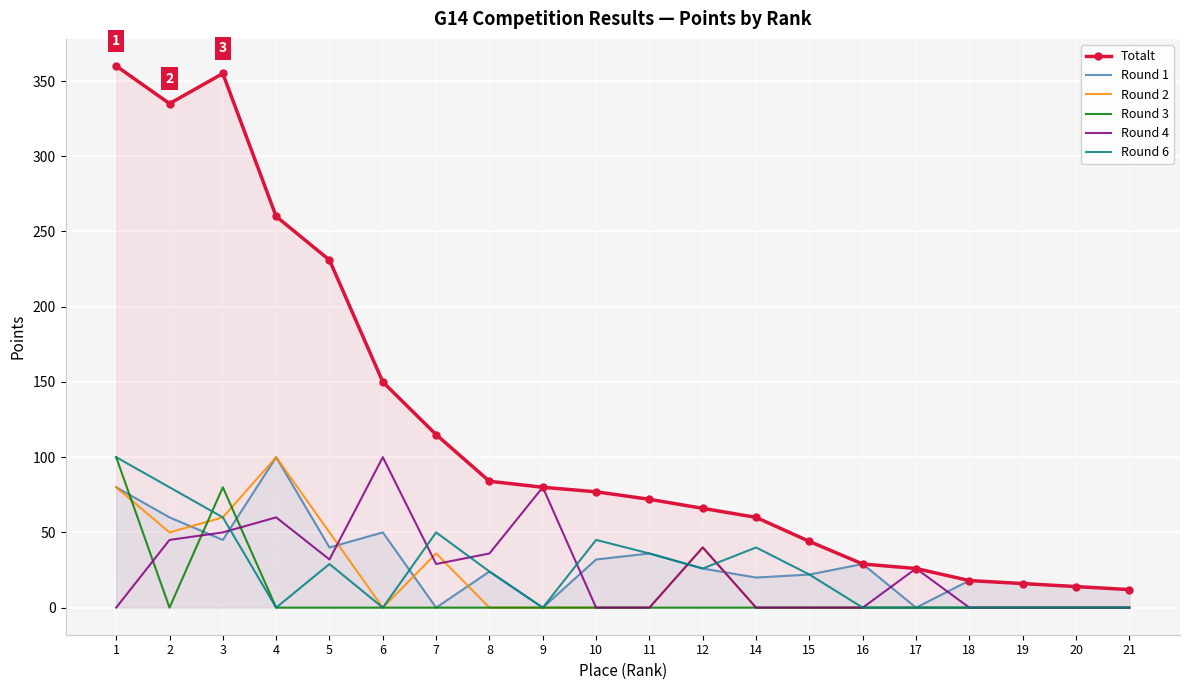

At which category does Round 2 reach its first local valley?

2